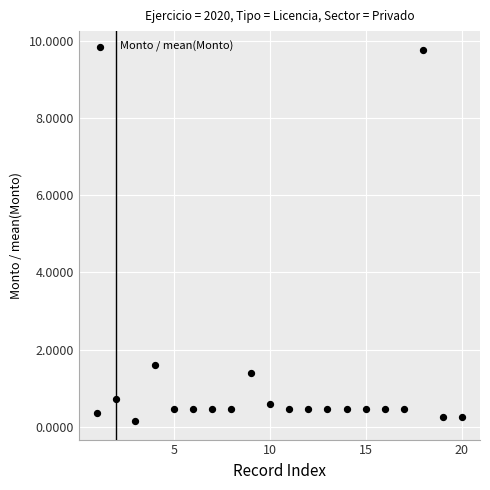

What is the range of X values (max minus min)?

19.0